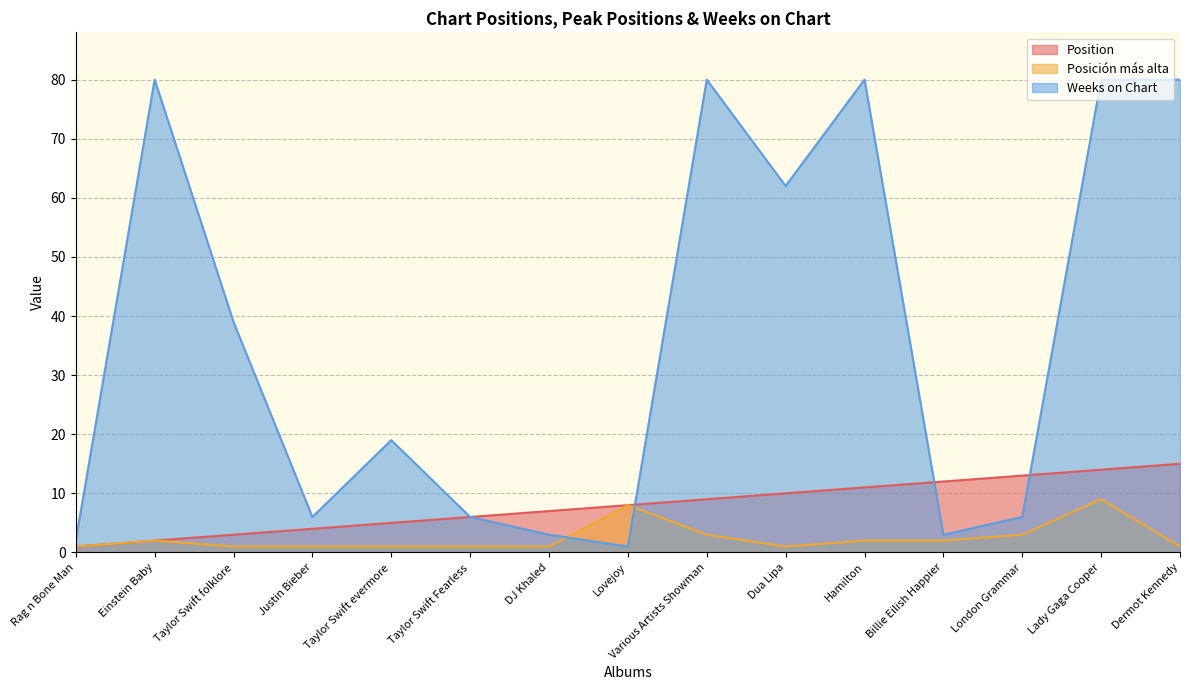

Reading left to right, what are all the values shown in this chart?

Position: Rag n Bone Man=1	Einstein Baby=2	Taylor Swift folklore=3	Justin Bieber=4	Taylor Swift evermore=5	Taylor Swift Fearless=6	DJ Khaled=7	Lovejoy=8	Various Artists Showman=9	Dua Lipa=10	Hamilton=11	Billie Eilish Happier=12	London Grammar=13	Lady Gaga Cooper=14	Dermot Kennedy=15
Posición más alta: Rag n Bone Man=1	Einstein Baby=2	Taylor Swift folklore=1	Justin Bieber=1	Taylor Swift evermore=1	Taylor Swift Fearless=1	DJ Khaled=1	Lovejoy=8	Various Artists Showman=3	Dua Lipa=1	Hamilton=2	Billie Eilish Happier=2	London Grammar=3	Lady Gaga Cooper=9	Dermot Kennedy=1
Weeks on Chart: Rag n Bone Man=2	Einstein Baby=80	Taylor Swift folklore=39	Justin Bieber=6	Taylor Swift evermore=19	Taylor Swift Fearless=6	DJ Khaled=3	Lovejoy=1	Various Artists Showman=80	Dua Lipa=62	Hamilton=80	Billie Eilish Happier=3	London Grammar=6	Lady Gaga Cooper=80	Dermot Kennedy=80